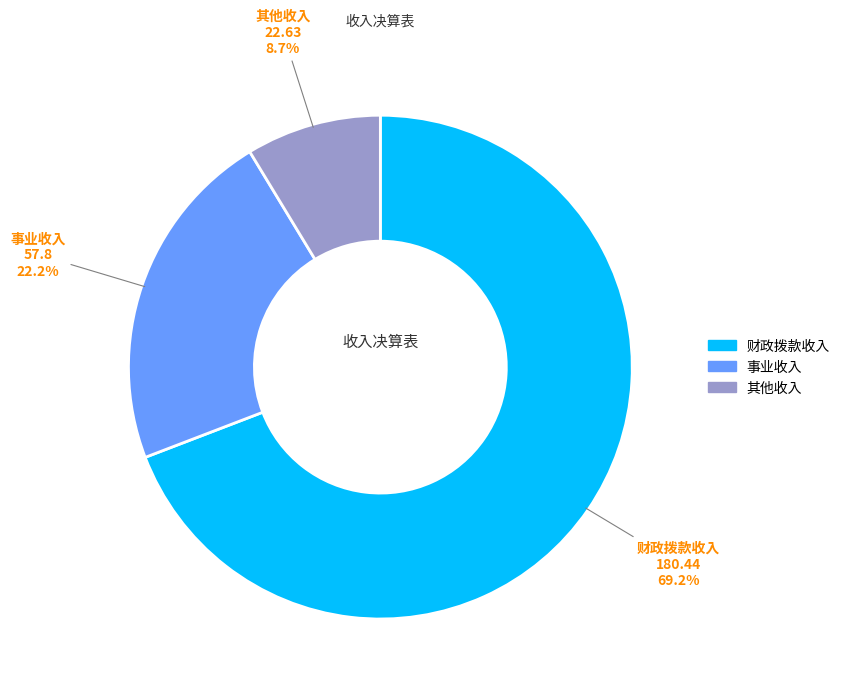

How many slices are in this pie chart?

3